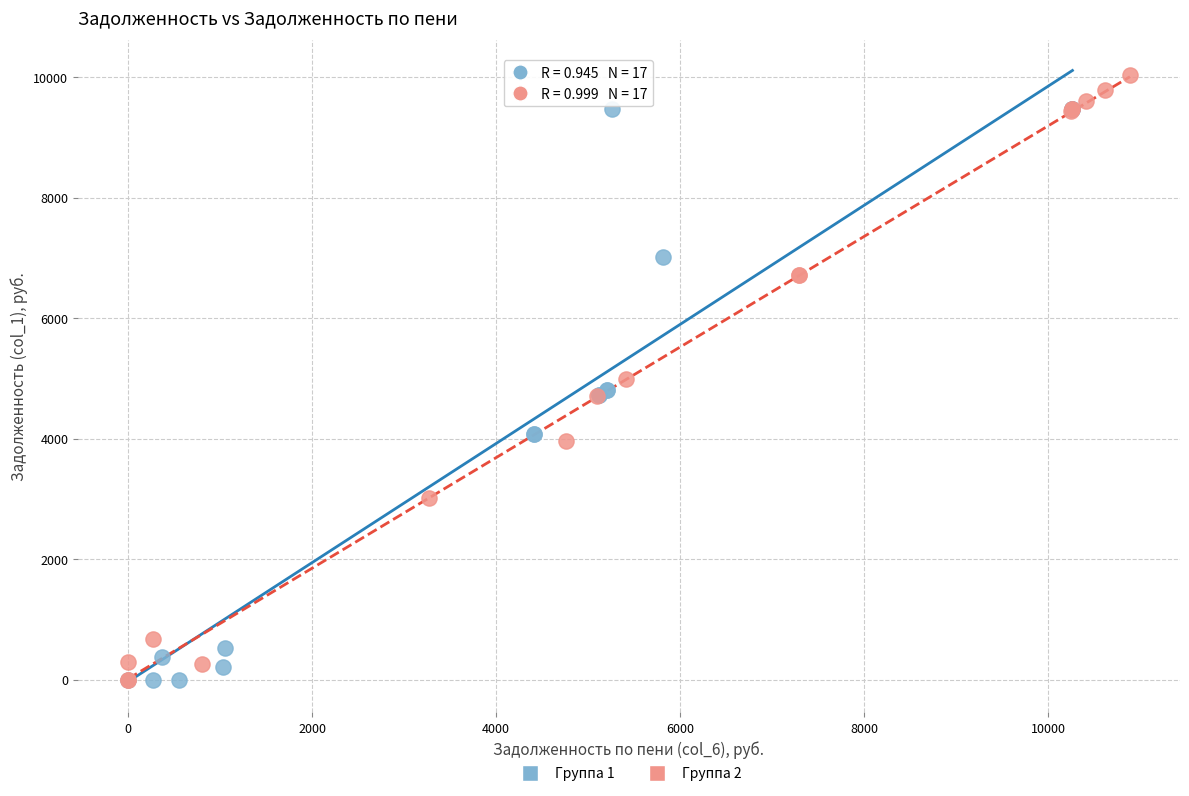

Which series has the largest Y range (max minus min)?

Группа 2